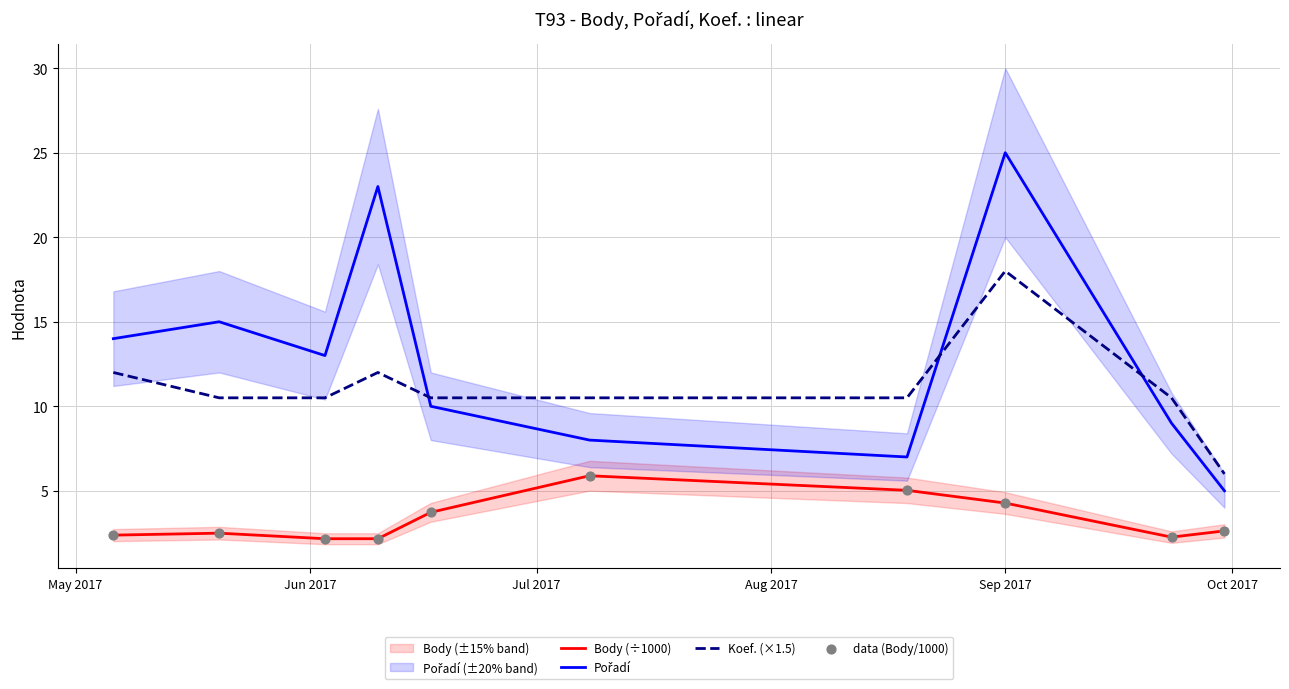

Which series reaches the minimum Y coordinate?

Body (÷1000)